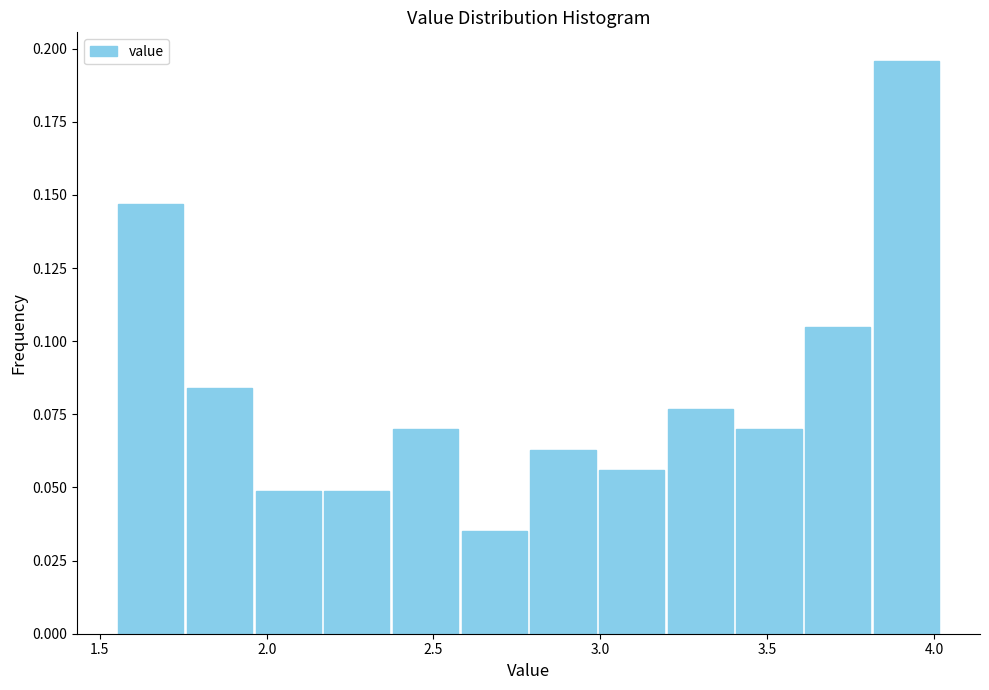

Reading left to right, transcribe this chart: for each bar, give the range it covers on the x-axis and its height. Neither the bar edges nor the heights are printed on the chart, so give them approximately, as read against the axes.

1.55 to 1.75: 0.145
1.75 to 1.95: 0.085
1.95 to 2.15: 0.050
2.15 to 2.35: 0.050
2.35 to 2.60: 0.070
2.60 to 2.80: 0.035
2.80 to 3.00: 0.065
3.00 to 3.20: 0.055
3.20 to 3.40: 0.075
3.40 to 3.60: 0.070
3.60 to 3.80: 0.105
3.80 to 4.00: 0.195